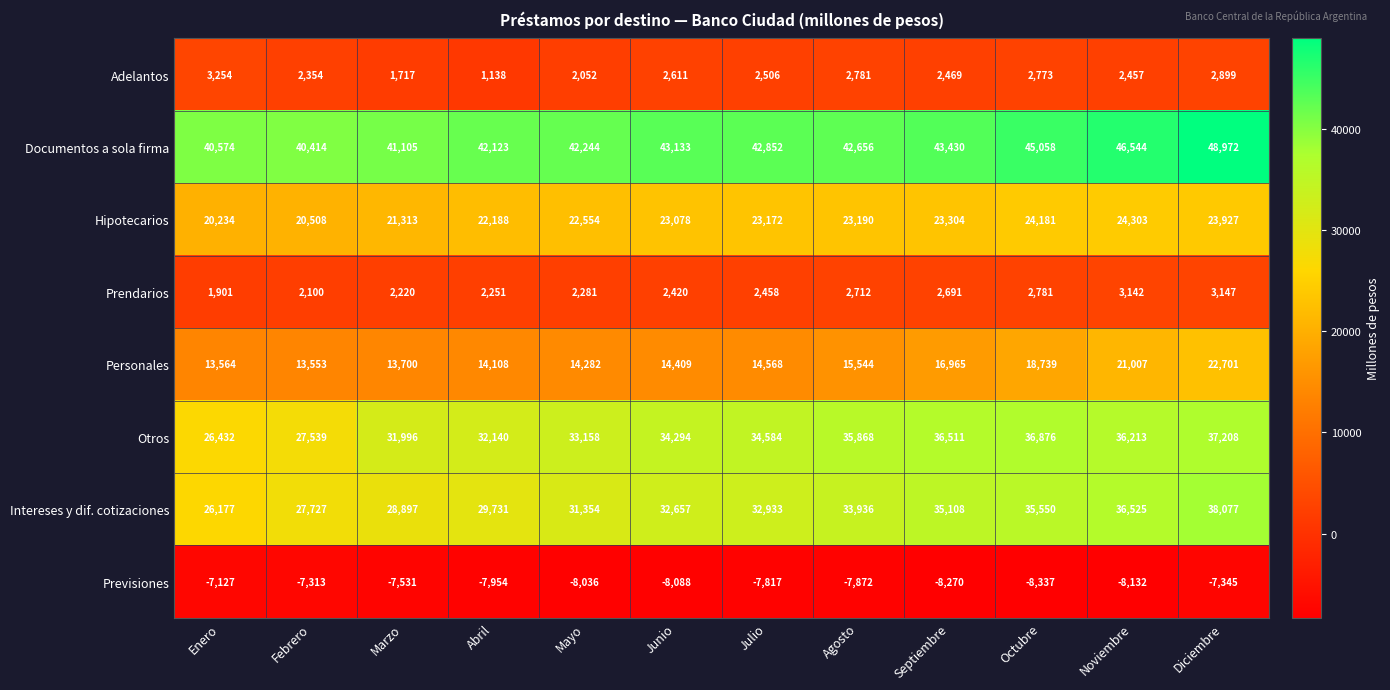

At which label is Otros closest to 31820?

Marzo